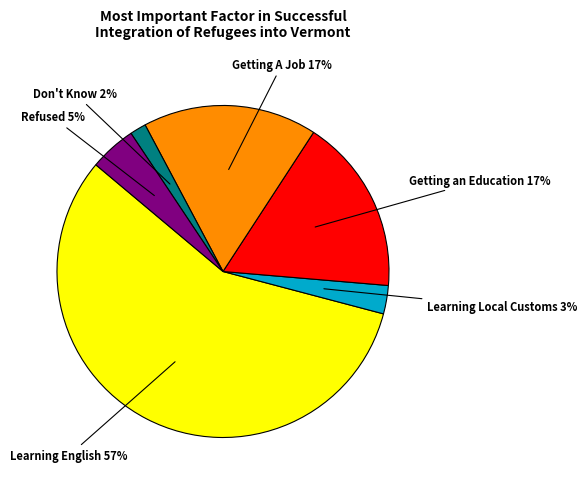

Is there a majority slice in this chart?

Yes